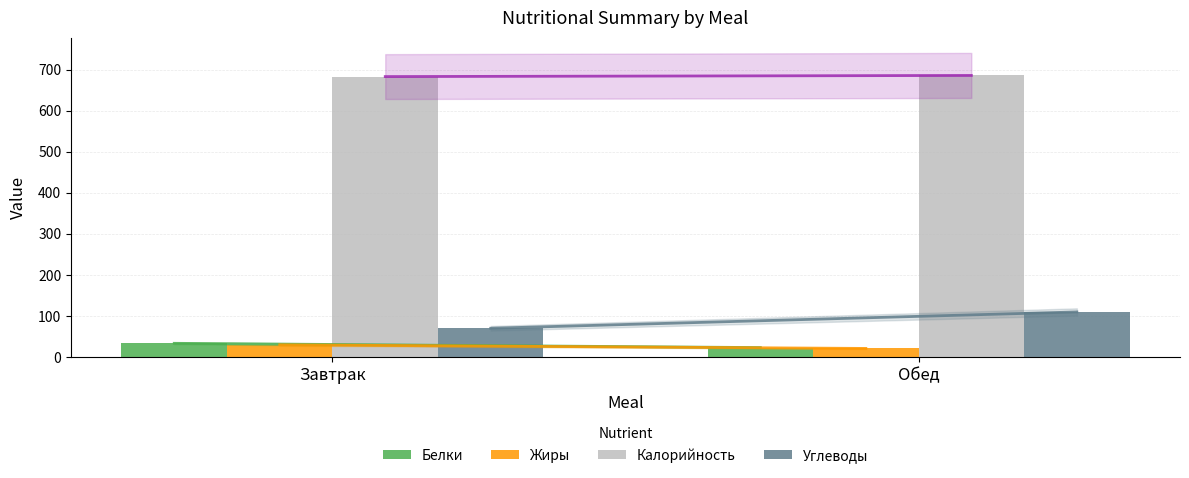

How many bars are there in each group?

4